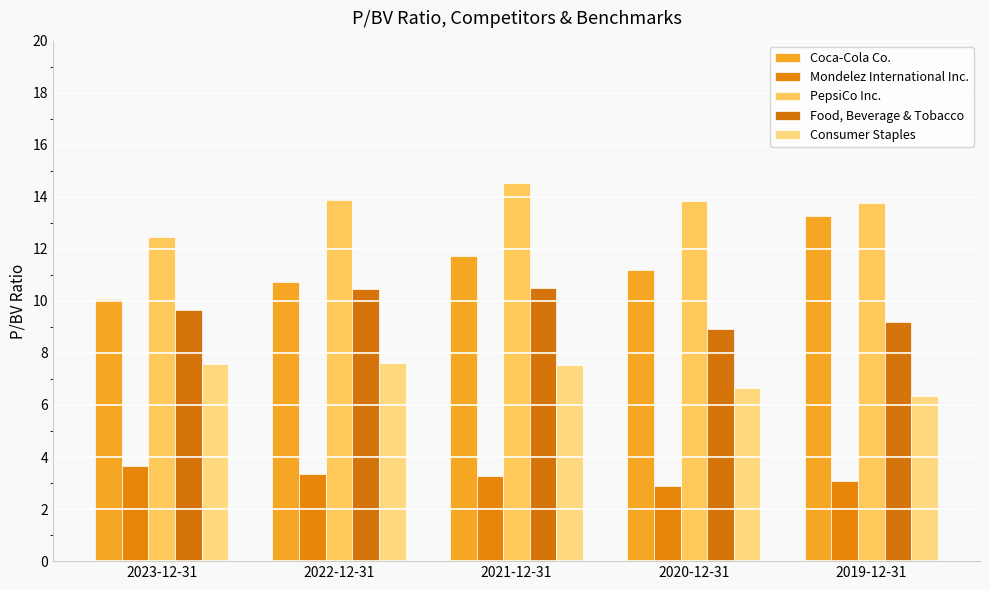

How many data points in Food, Beverage & Tobacco are less than 9?

1